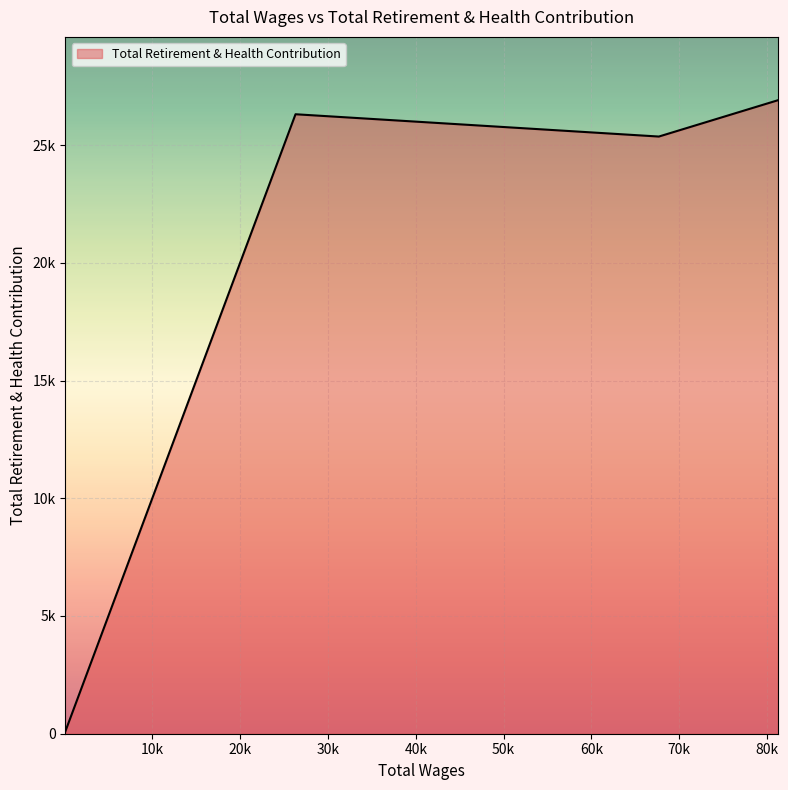

Does the chart display data point markers on the line(s)?

No